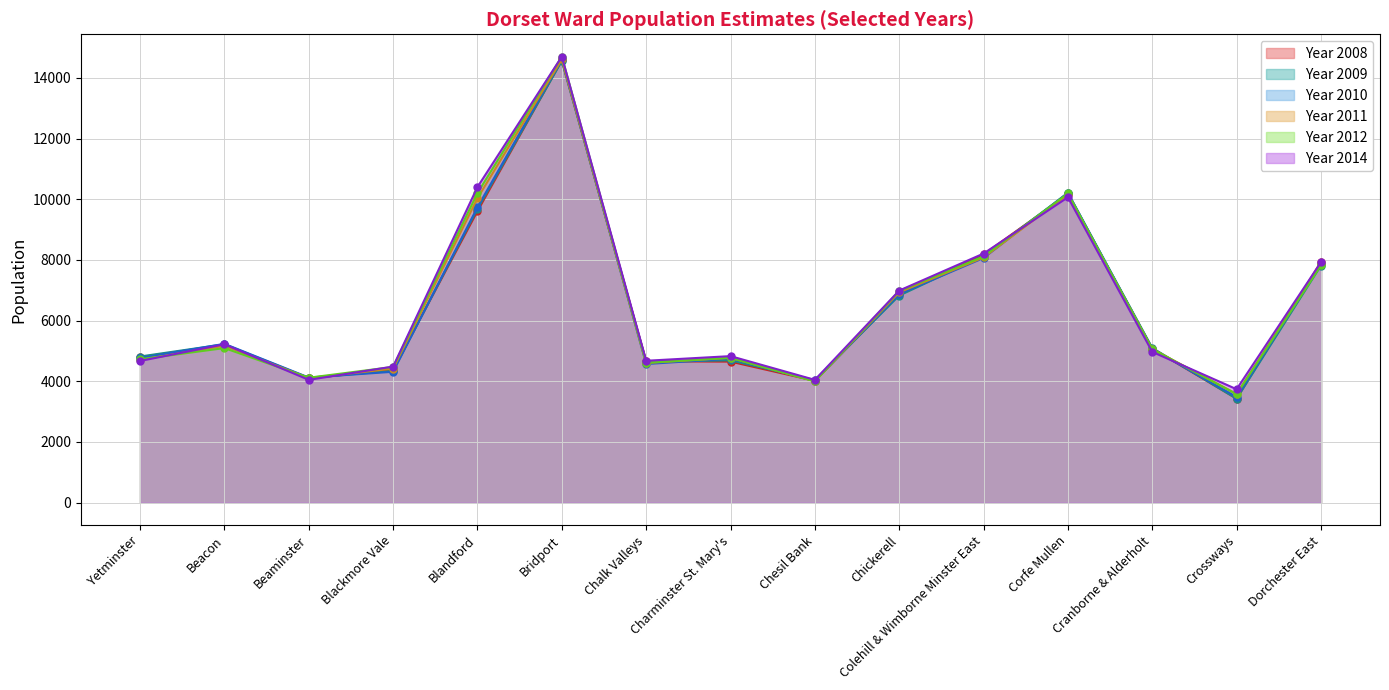

Does the chart have visible grid lines?

Yes